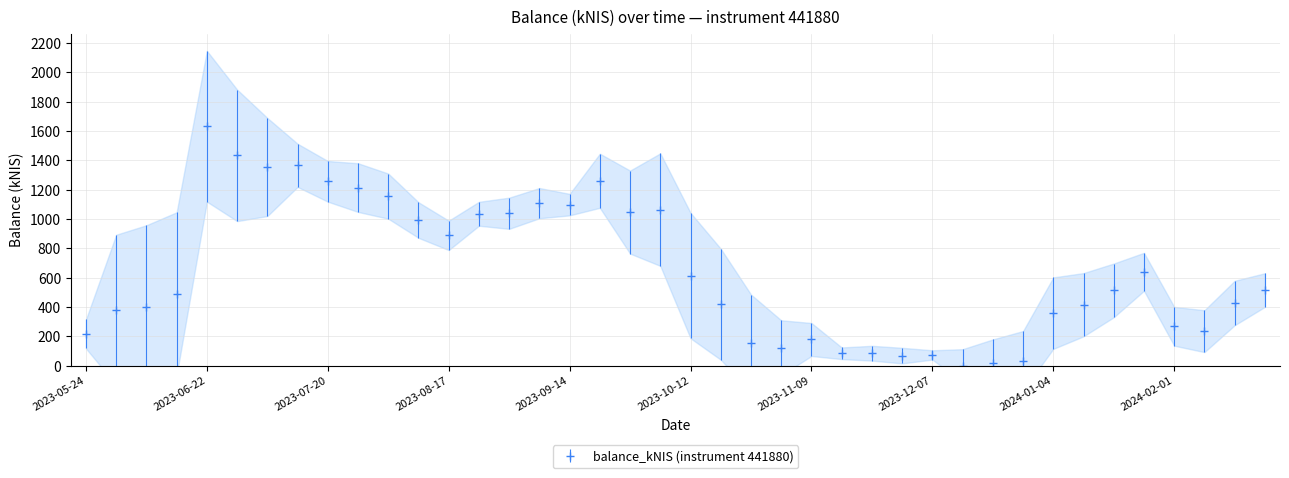

What is the average value?

642.0